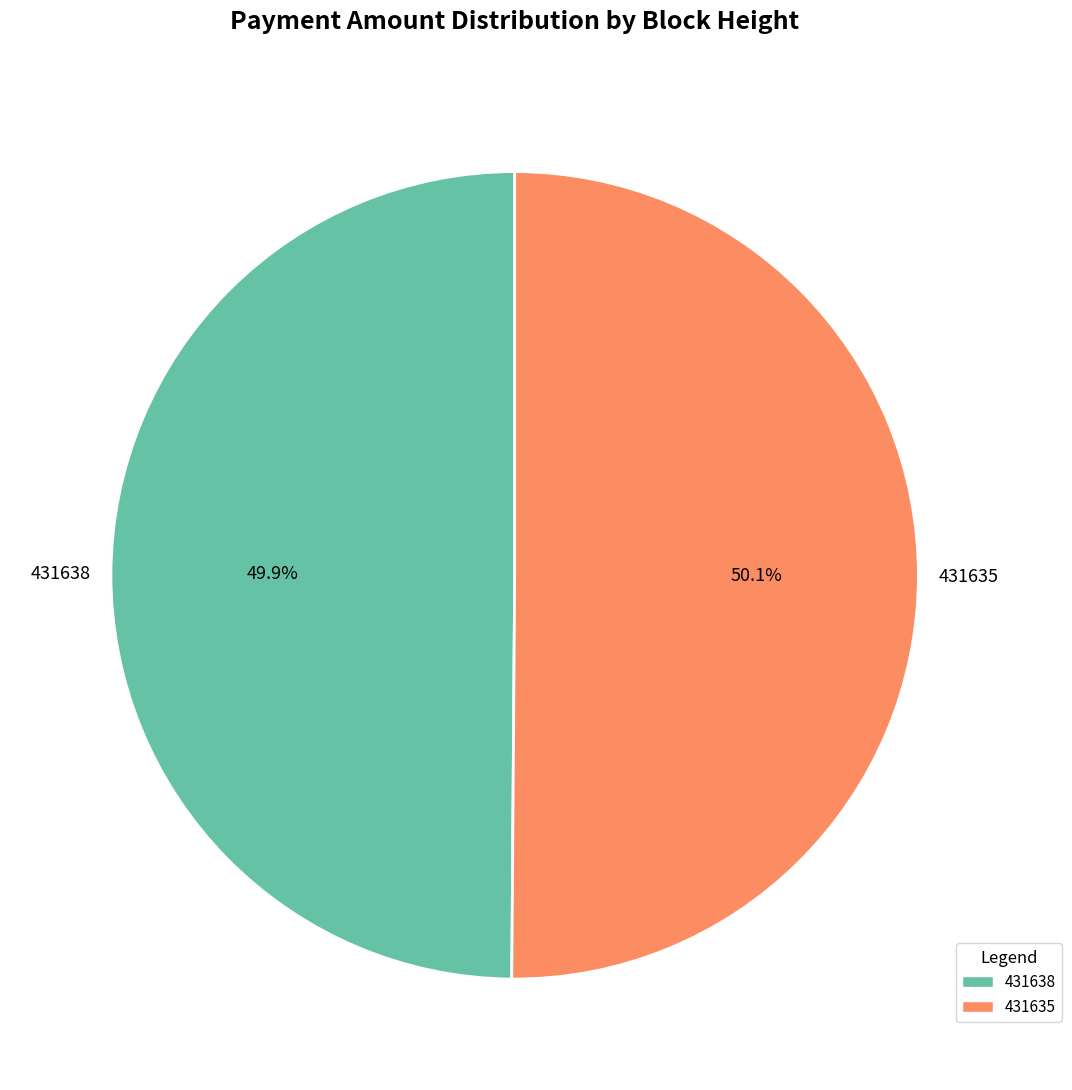

Does any single category account for the majority?

Yes